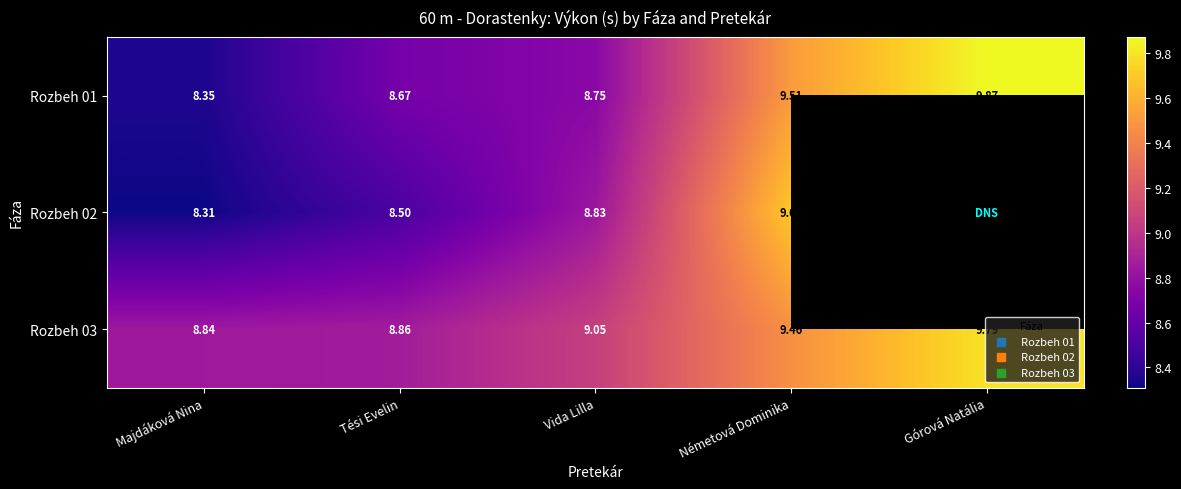

At which label is Rozbeh 01 closest to 9?

Vida Lilla